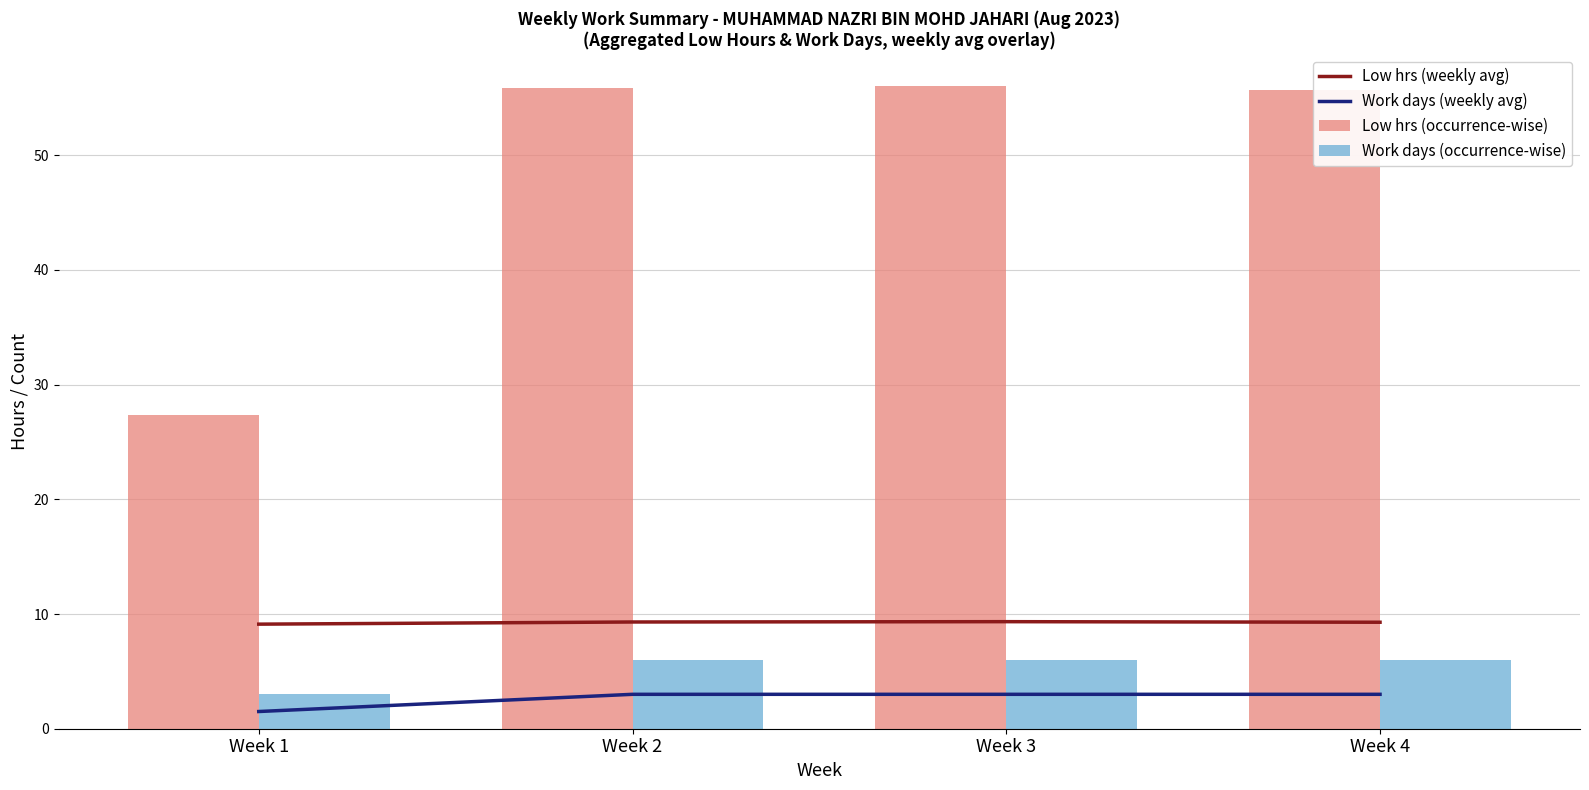

At how many categories does at least one series exceed 24?

4